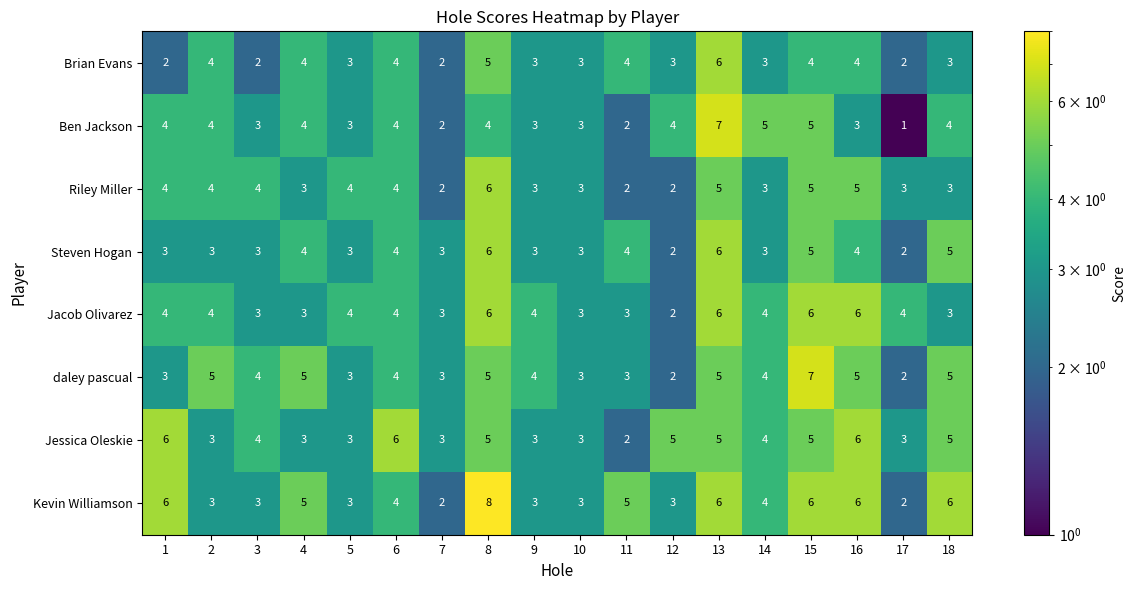

What is the difference between the maximum and second lowest values in the Kevin Williamson series?

6